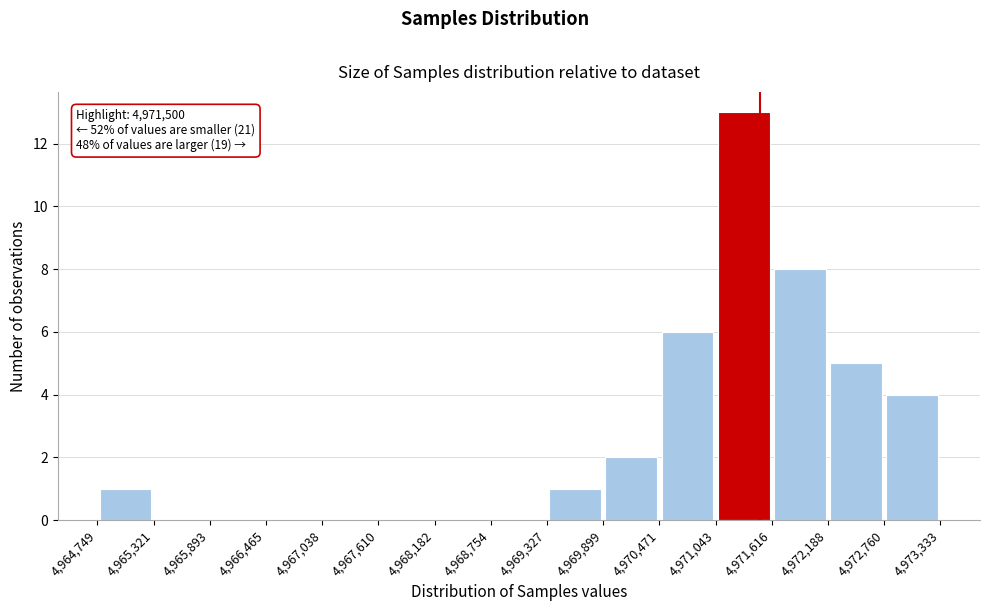

Which range on the x-axis has the tallest bar?

4,971,043 to 4,971,616